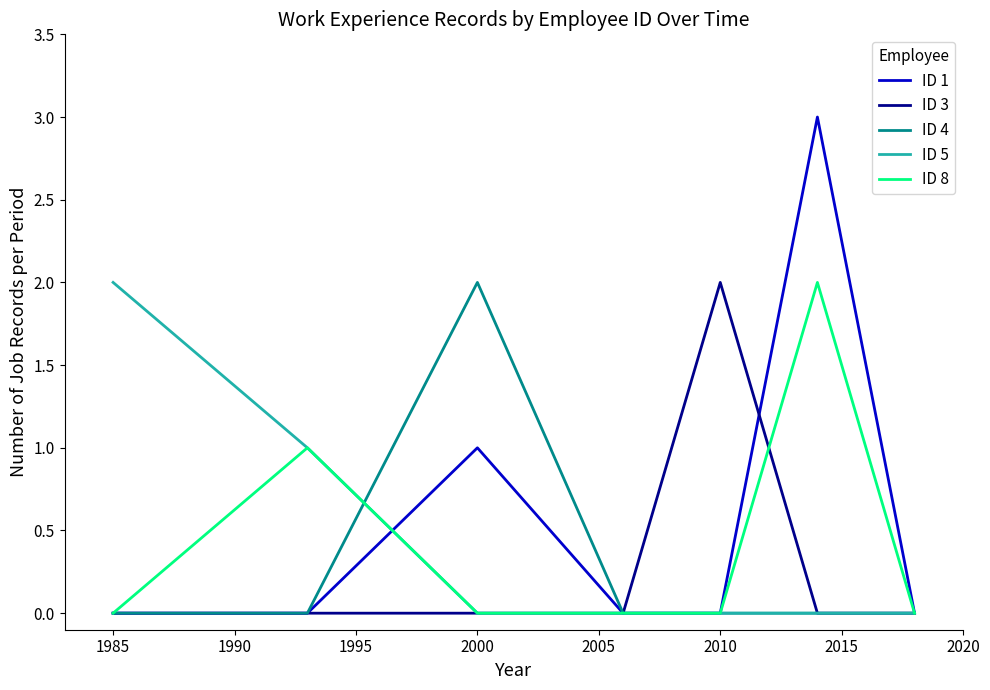

What is the difference between the second highest and second lowest values in the ID 1 series?

1